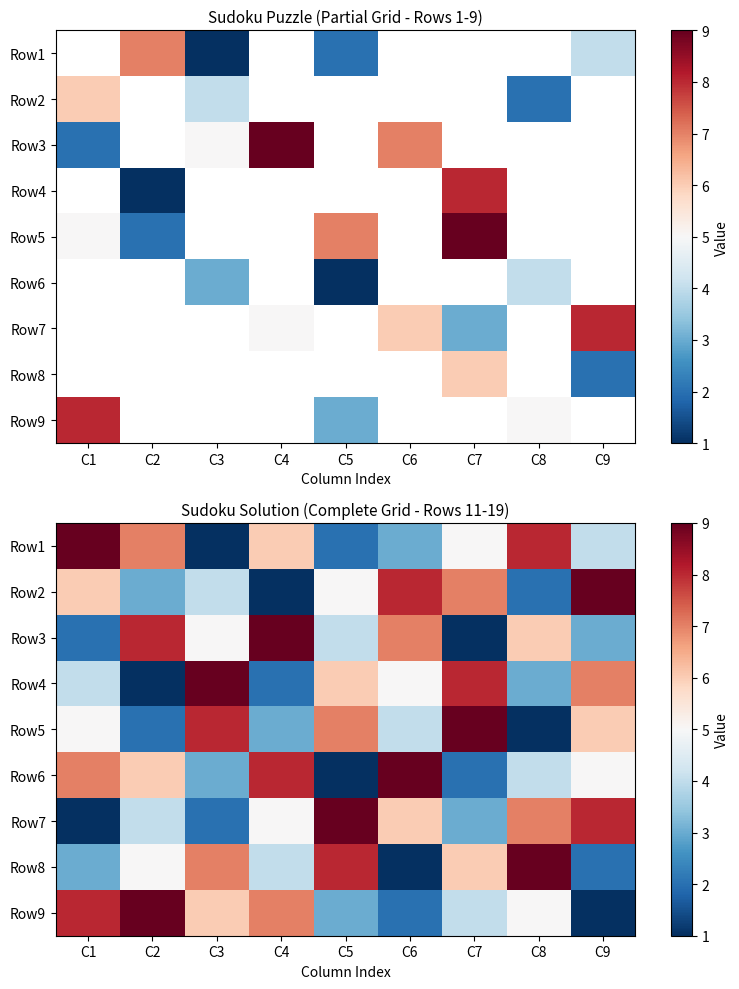

How many series are shown in this chart?

9